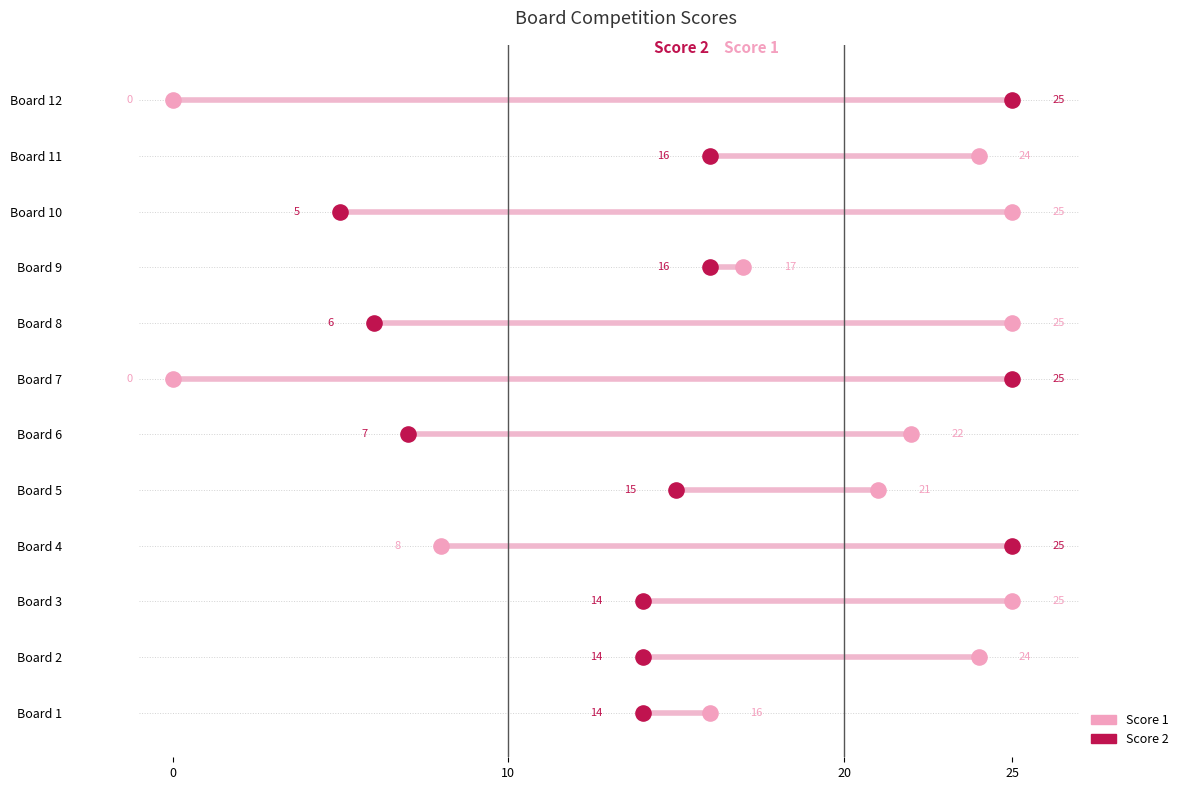

Which series has the largest Y range (max minus min)?

Score 1